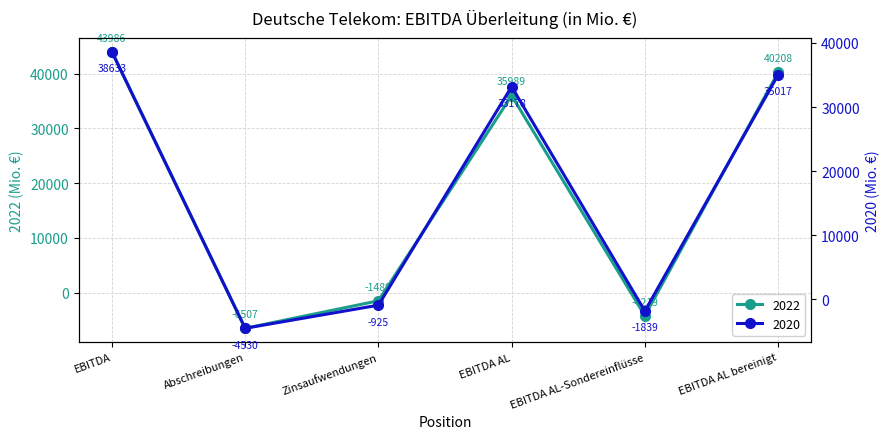

Which series ends up on top after the final intersection of 2020 and 2022?

2022